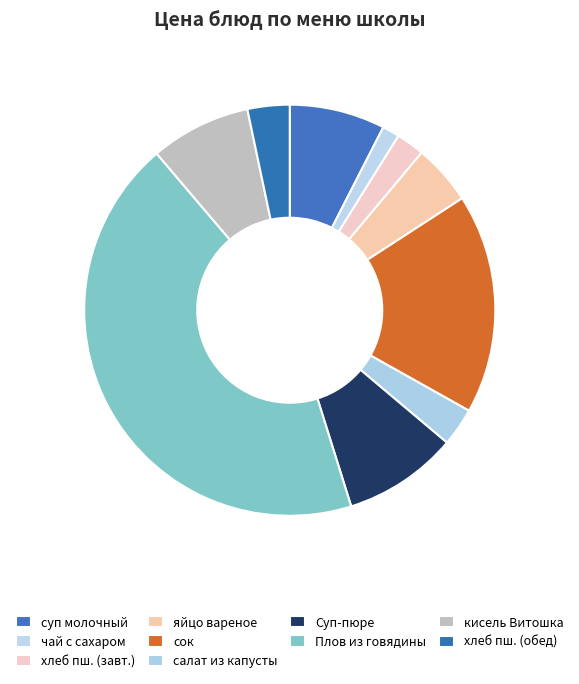

Count the number of slices in the pie.

10